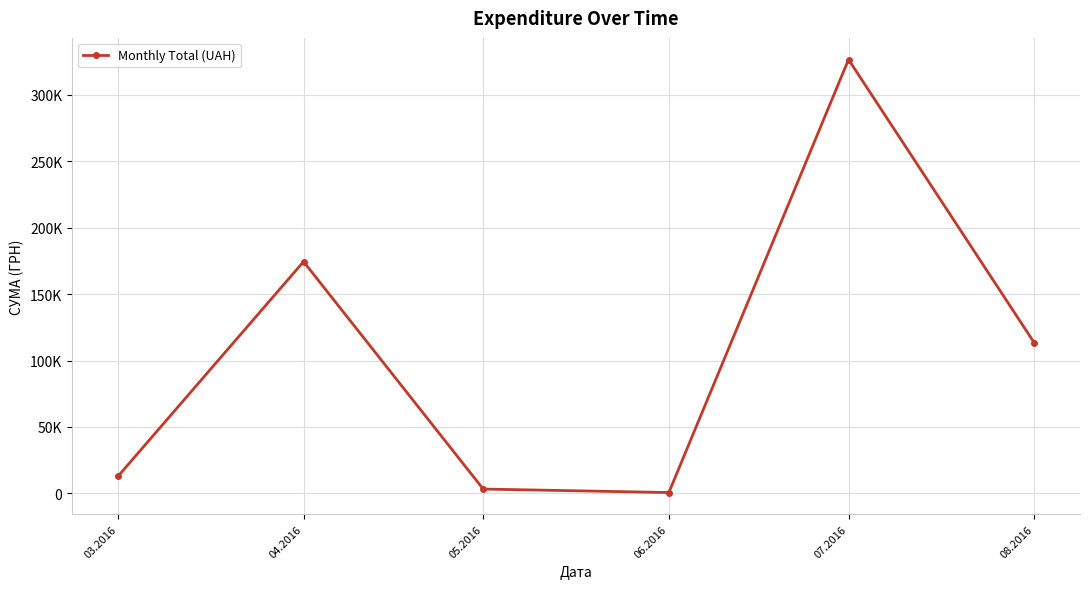

Does the chart have visible grid lines?

Yes